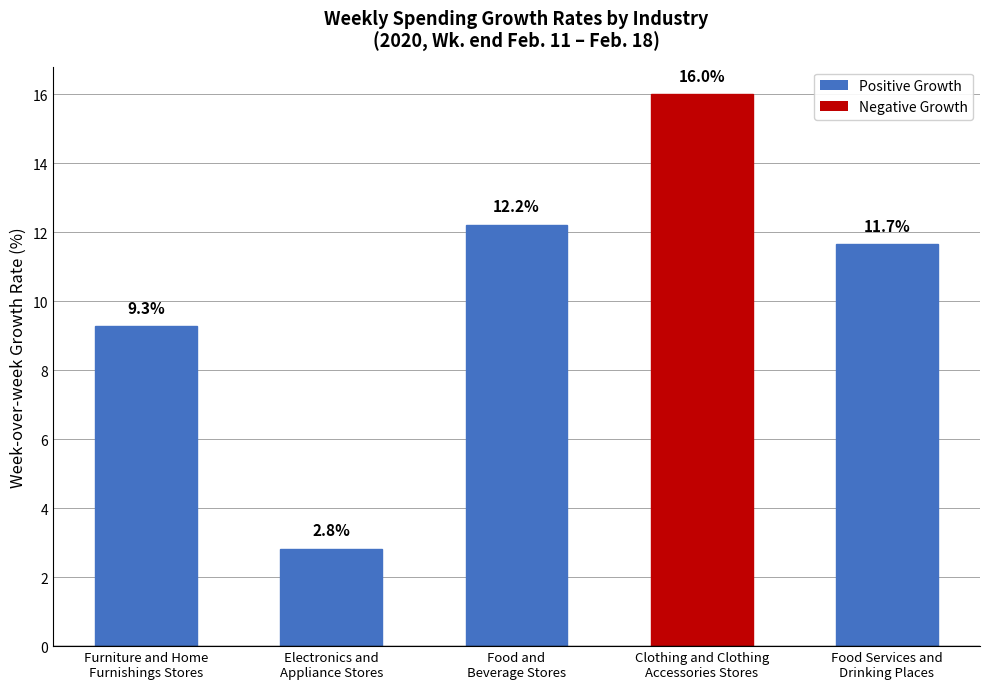

Where is the data nearest to the value 9?

Furniture and Home
Furnishings Stores